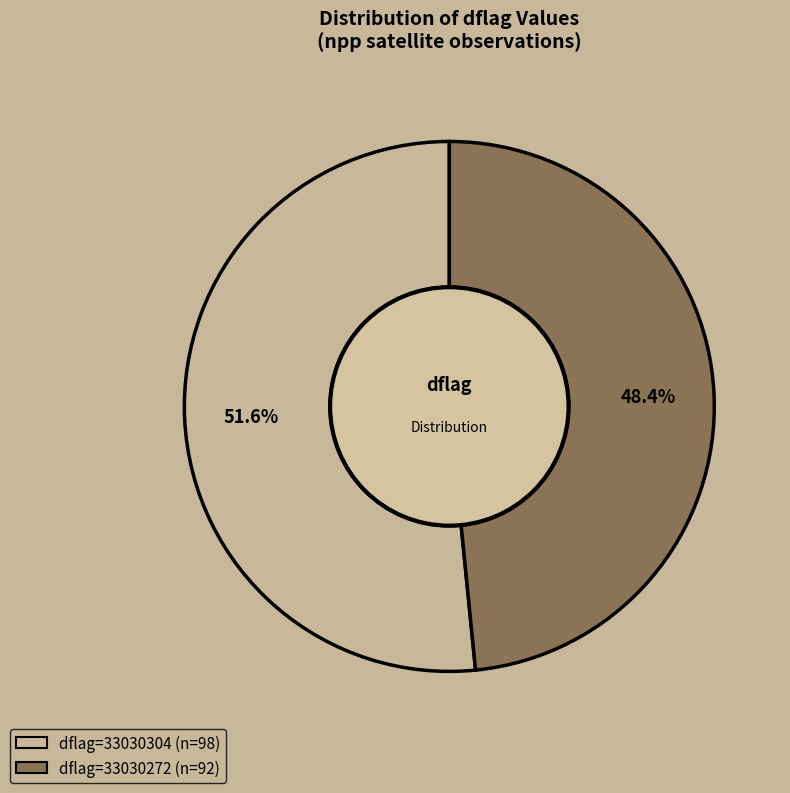

Does any single category account for the majority?

Yes